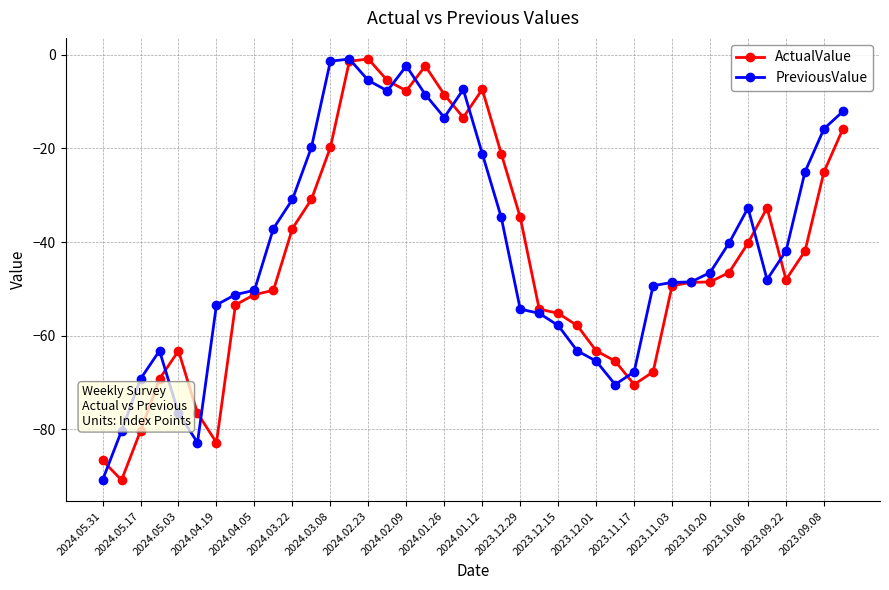

What is the lowest value of the ActualValue series?

-90.8